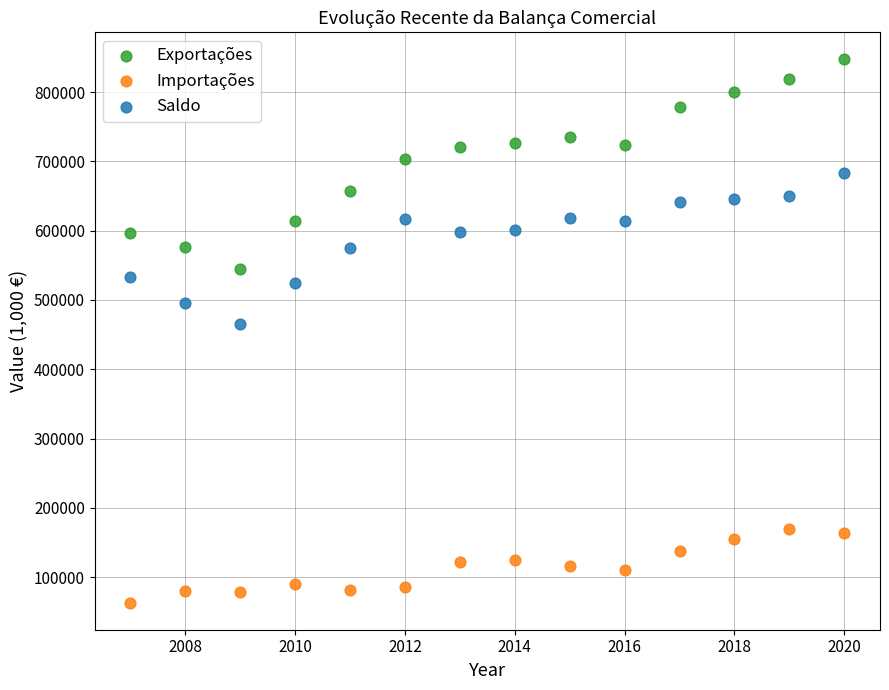

What are all the series names shown in the legend?

Exportações, Importações, Saldo